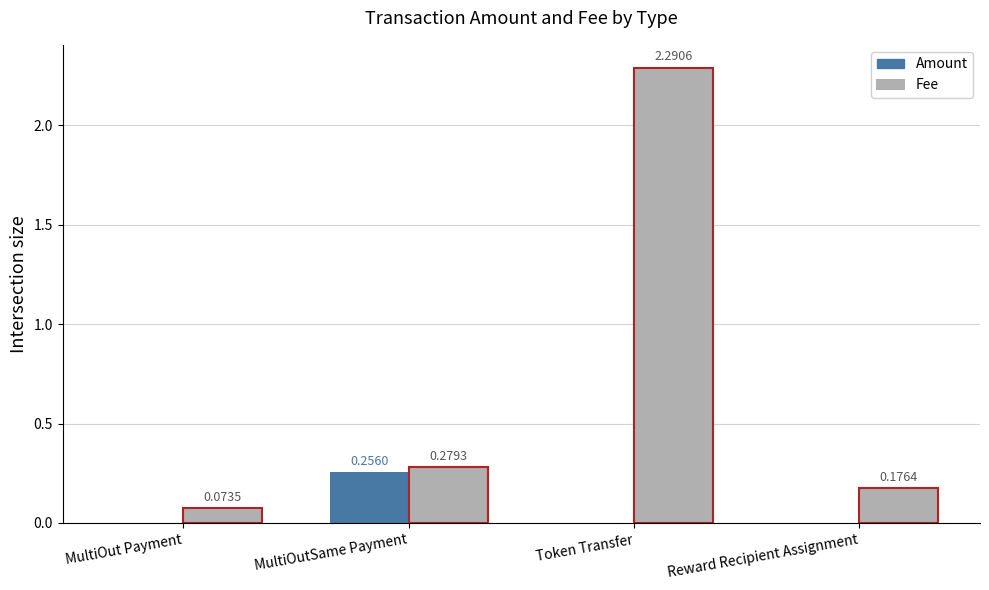

Which series has the largest total across all categories?

Fee